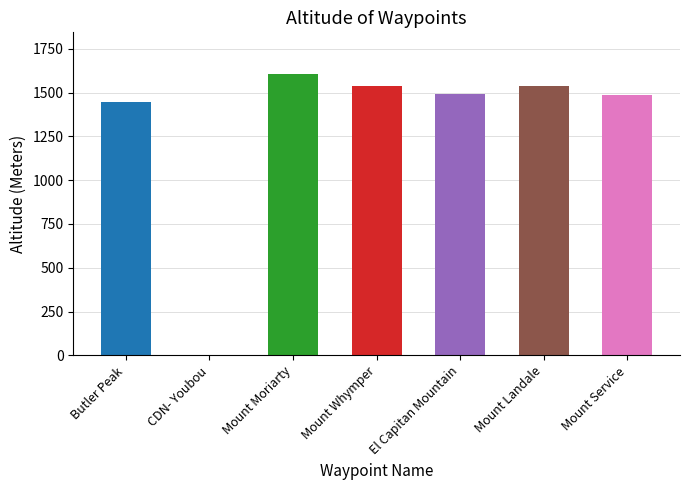

How many positive values are there?

6